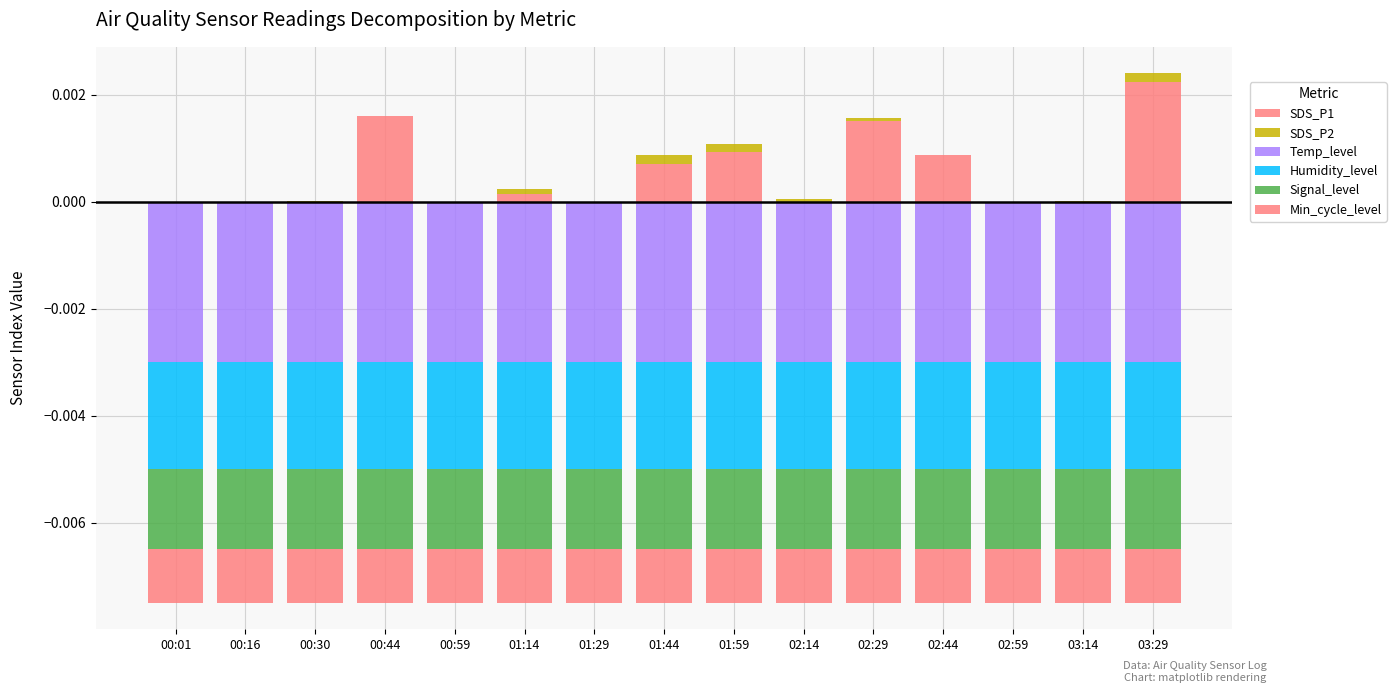

Reading left to right, what are all the values shown in this chart?

SDS_P1: 00:01=0.0	00:16=0.0	00:30=0.0	00:44=0.0	00:59=0.0	01:14=0.0	01:29=0.0	01:44=0.0	01:59=0.0	02:14=0.0	02:29=0.0	02:44=0.0	02:59=0.0	03:14=0.0	03:29=0.0
SDS_P2: 00:01=0.0	00:16=0.0	00:30=0.0	00:44=0.0	00:59=0.0	01:14=0.0	01:29=0.0	01:44=0.0	01:59=0.0	02:14=0.0	02:29=0.0	02:44=0.0	02:59=0.0	03:14=0.0	03:29=0.0
Temp_level: 00:01=-0.0	00:16=-0.0	00:30=-0.0	00:44=-0.0	00:59=-0.0	01:14=-0.0	01:29=-0.0	01:44=-0.0	01:59=-0.0	02:14=-0.0	02:29=-0.0	02:44=-0.0	02:59=-0.0	03:14=-0.0	03:29=-0.0
Humidity_level: 00:01=-0.0	00:16=-0.0	00:30=-0.0	00:44=-0.0	00:59=-0.0	01:14=-0.0	01:29=-0.0	01:44=-0.0	01:59=-0.0	02:14=-0.0	02:29=-0.0	02:44=-0.0	02:59=-0.0	03:14=-0.0	03:29=-0.0
Signal_level: 00:01=-0.0	00:16=-0.0	00:30=-0.0	00:44=-0.0	00:59=-0.0	01:14=-0.0	01:29=-0.0	01:44=-0.0	01:59=-0.0	02:14=-0.0	02:29=-0.0	02:44=-0.0	02:59=-0.0	03:14=-0.0	03:29=-0.0
Min_cycle_level: 00:01=-0.0	00:16=-0.0	00:30=-0.0	00:44=-0.0	00:59=-0.0	01:14=-0.0	01:29=-0.0	01:44=-0.0	01:59=-0.0	02:14=-0.0	02:29=-0.0	02:44=-0.0	02:59=-0.0	03:14=-0.0	03:29=-0.0